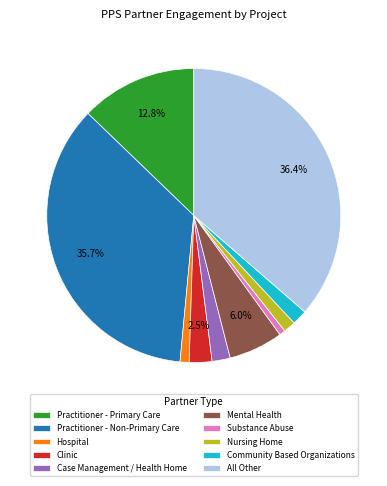

Is there a majority slice in this chart?

No